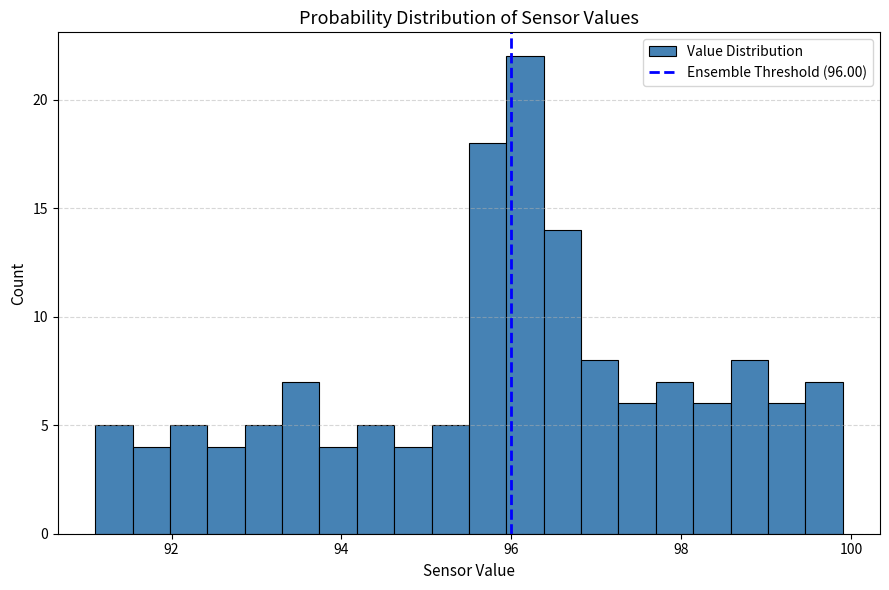

Around what value on the x-axis is the tallest bar? Give the approximate position of its centre, as read against the axis.

96.2